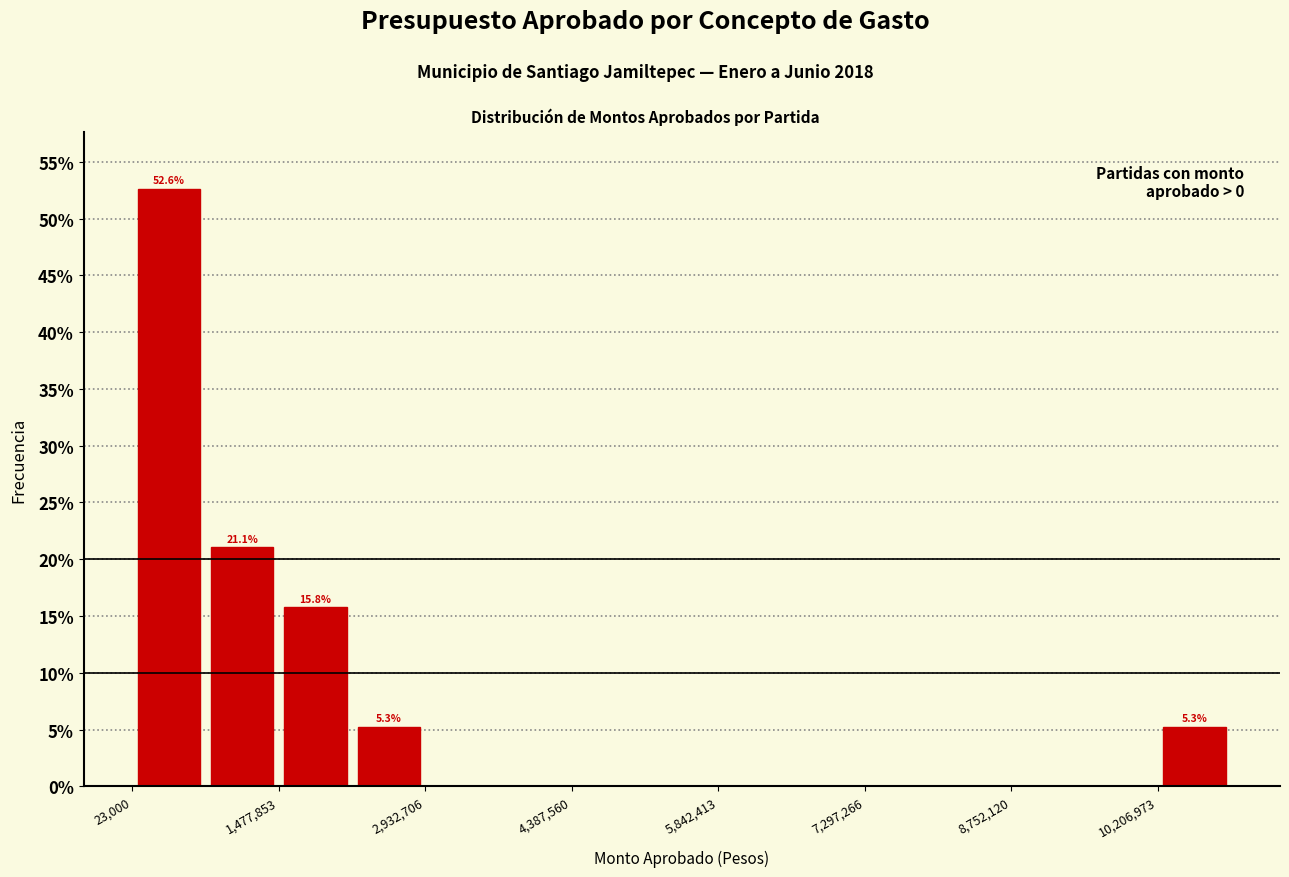

Around what value on the x-axis is the tallest bar? Give the approximate position of its centre, as read against the axis.

400000